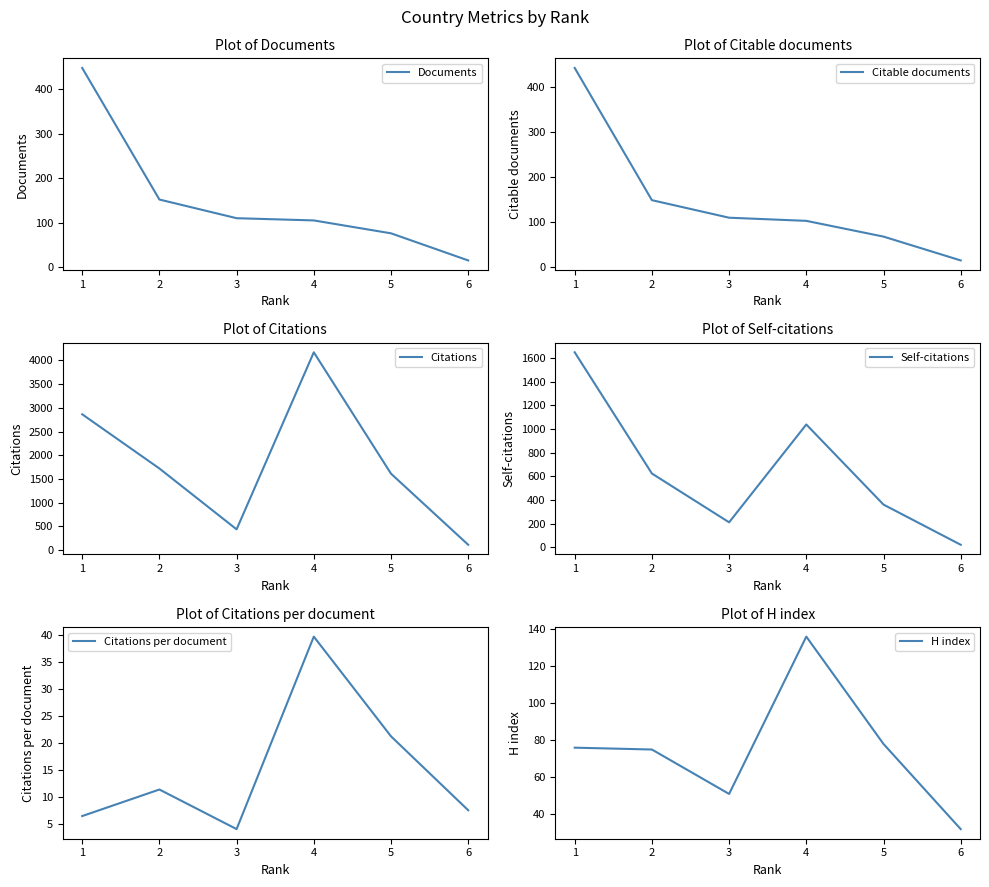

What is the difference between the Citations values at 1 and 3?

2426